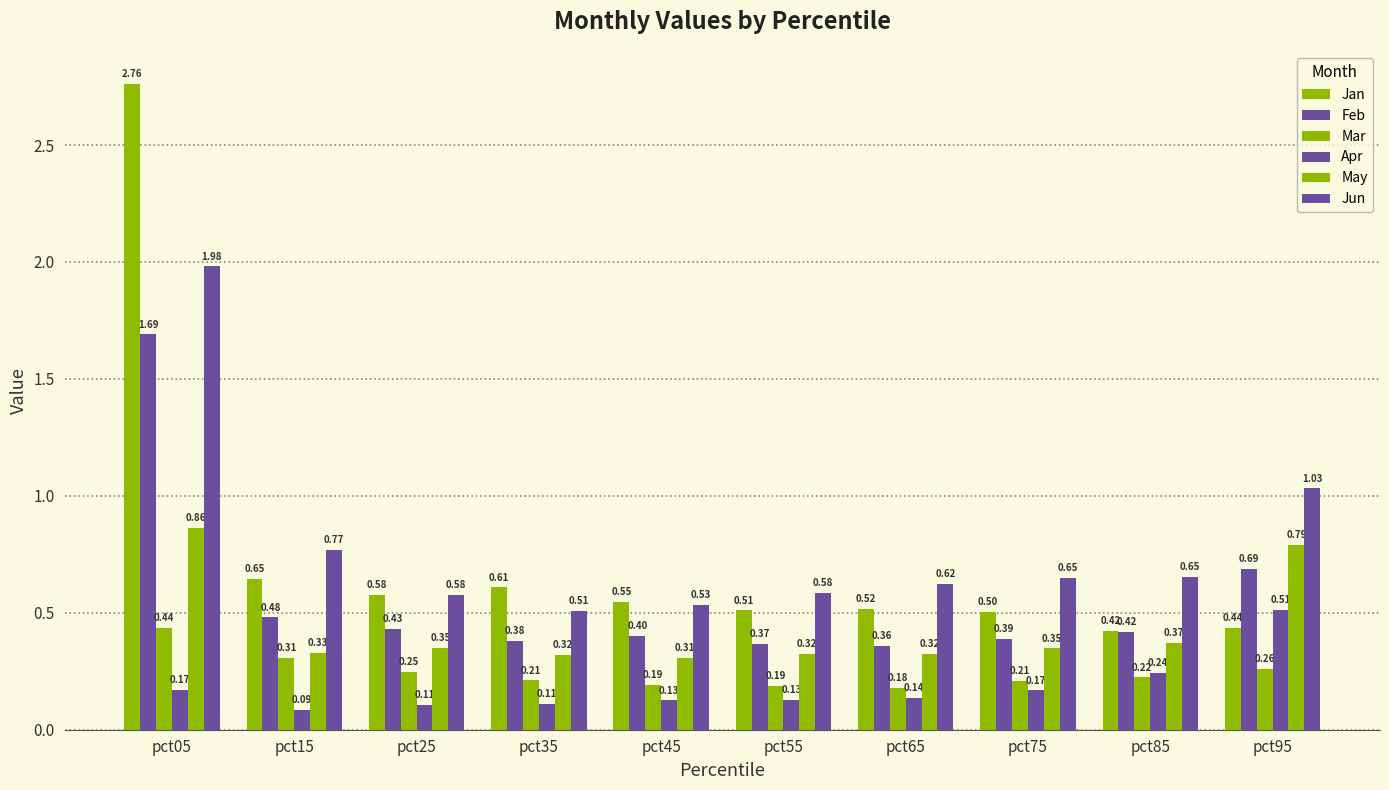

How many series are shown in this chart?

6